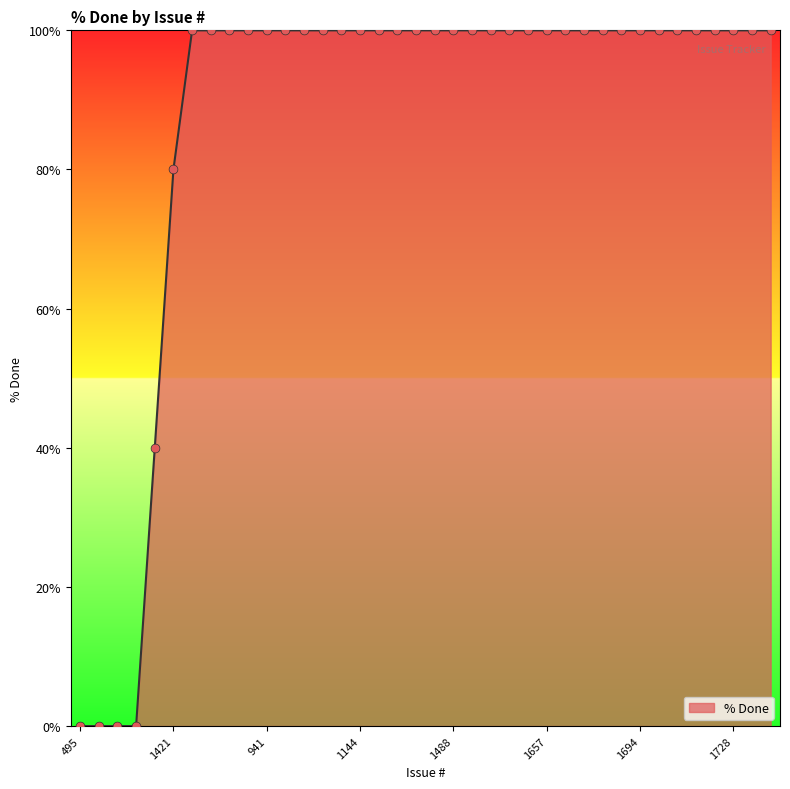

What is the difference between the maximum and minimum values?

100